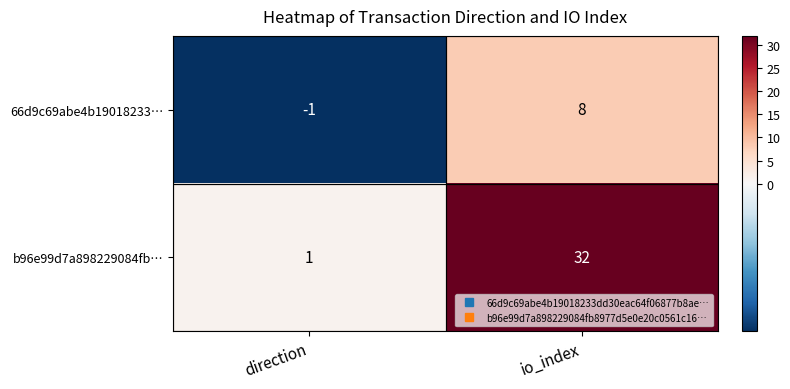

Count the number of categories in the chart.

2